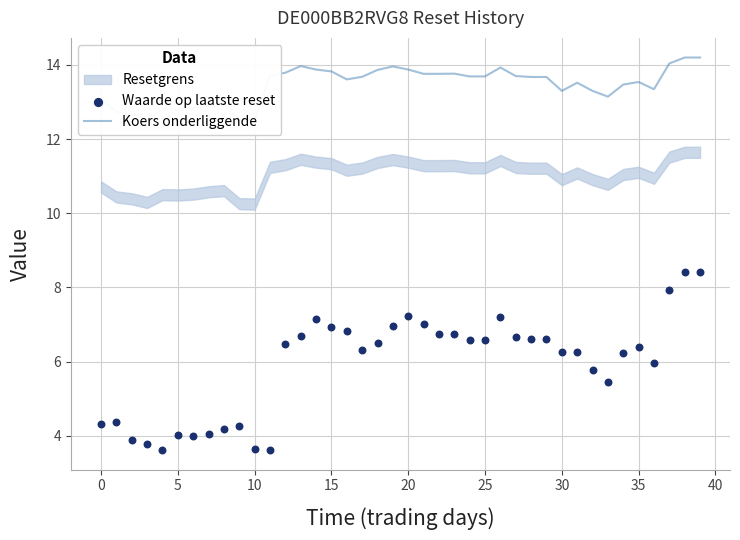

What is the total value across all series at 35?

17.1